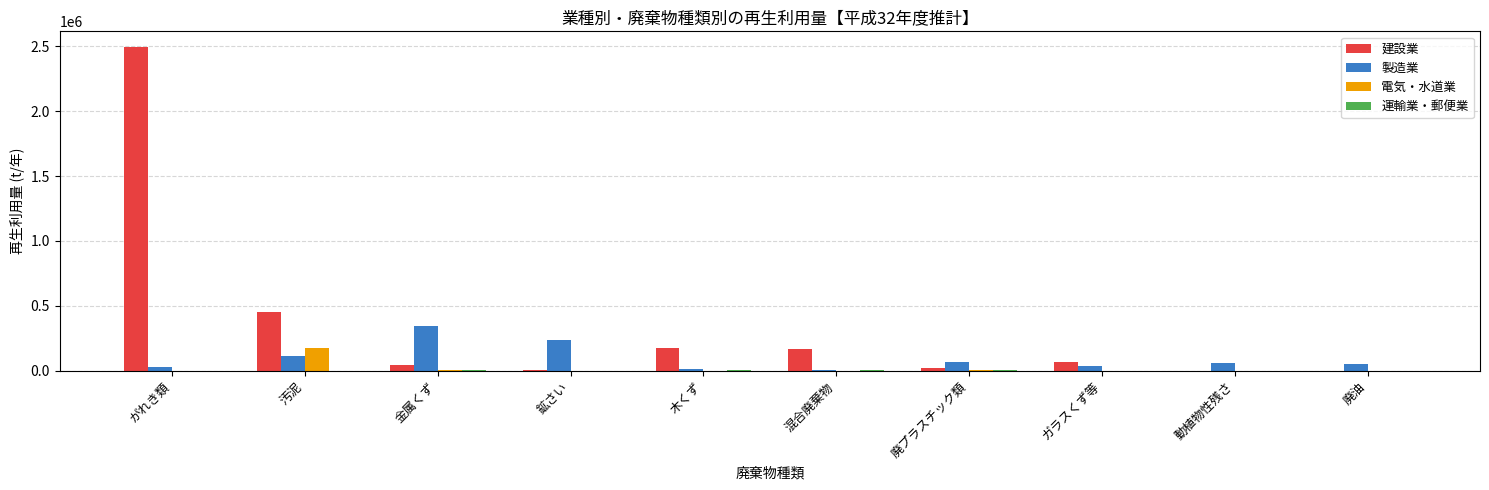

Between がれき類 and 動植物性残さ, which series saw the biggest shift?

建設業